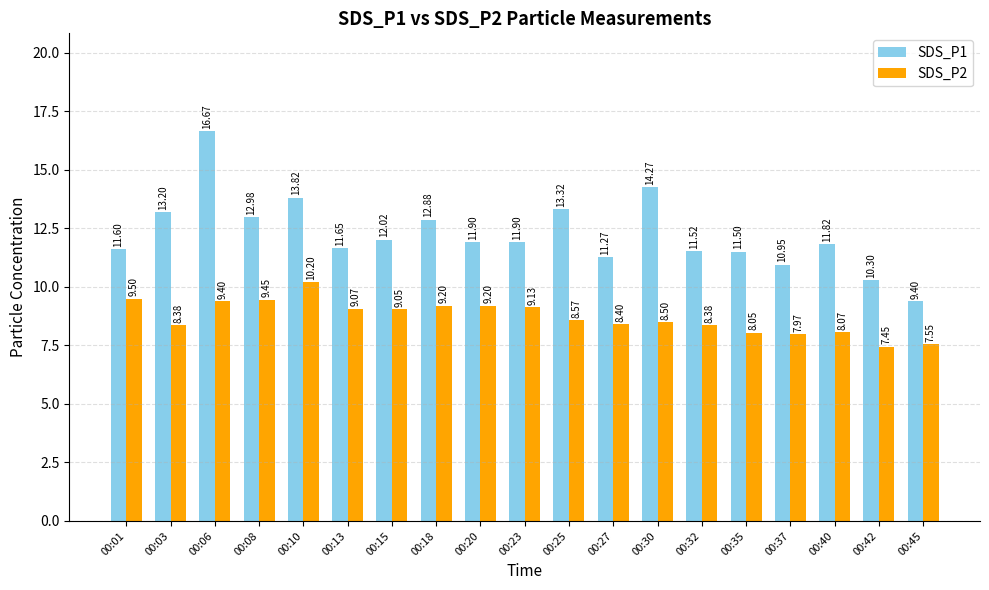

Which label corresponds to the largest value in the chart?

00:06